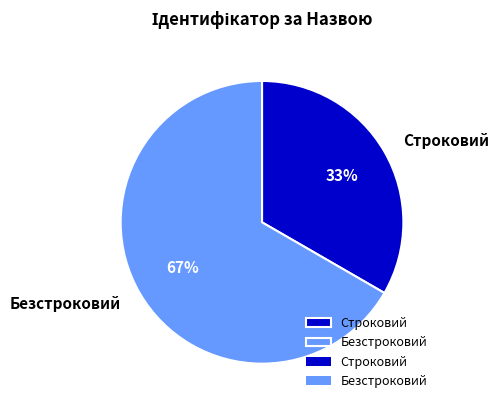

Is the sum of Безстроковий and Строковий greater than half?

Yes